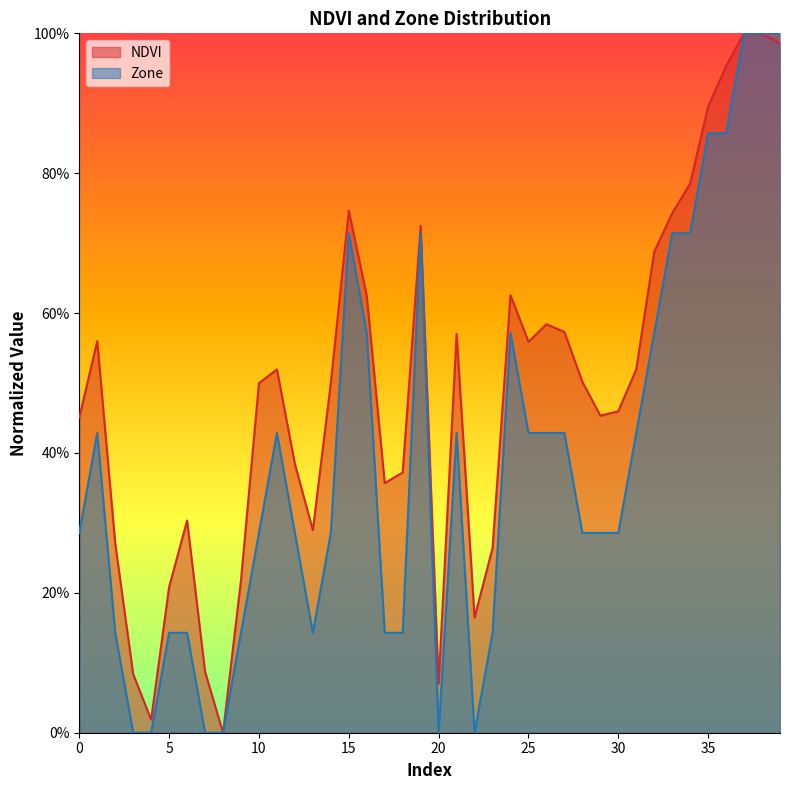

True or false: NDVI and Zone cross at least once.

False